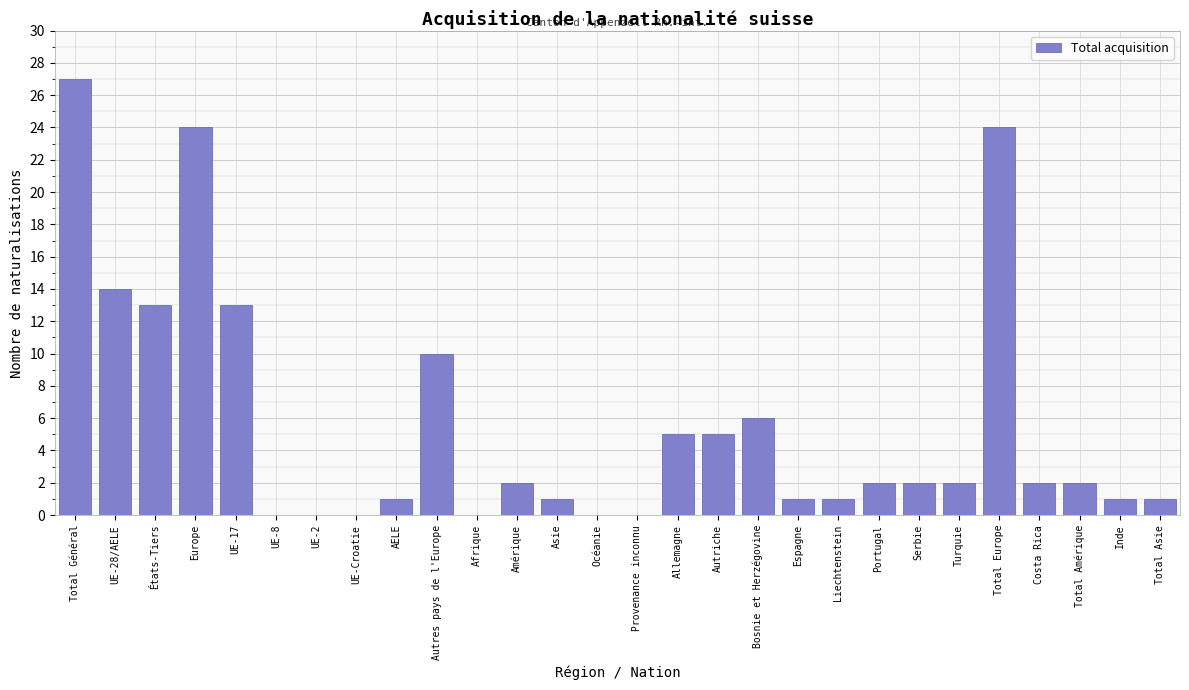

Reading left to right, list all the values displayed in this chart.

Total Général=27	UE-28/AELE=14	États-Tiers=13	Europe=24	UE-17=13	UE-8=0	UE-2=0	UE-Croatie=0	AELE=1	Autres pays de l'Europe=10	Afrique=0	Amérique=2	Asie=1	Océanie=0	Provenance inconnu=0	Allemagne=5	Autriche=5	Bosnie et Herzégovine=6	Espagne=1	Liechtenstein=1	Portugal=2	Serbie=2	Turquie=2	Total Europe=24	Costa Rica=2	Total Amérique=2	Inde=1	Total Asie=1